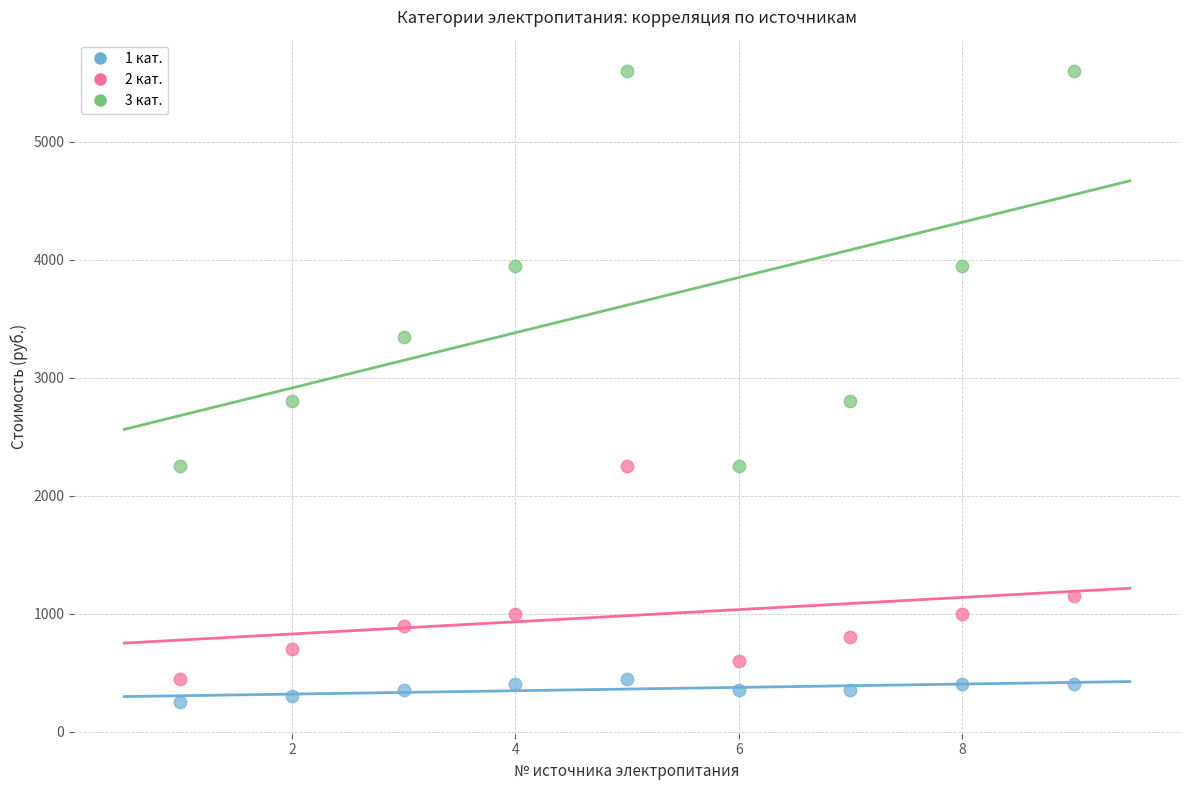

What are all the series names shown in the legend?

1 кат., 2 кат., 3 кат.